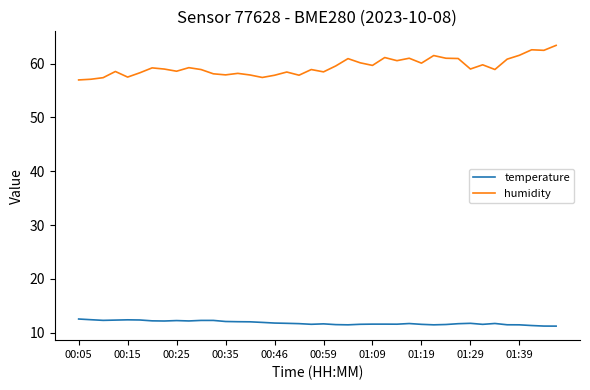

True or false: humidity and temperature cross at least once.

False